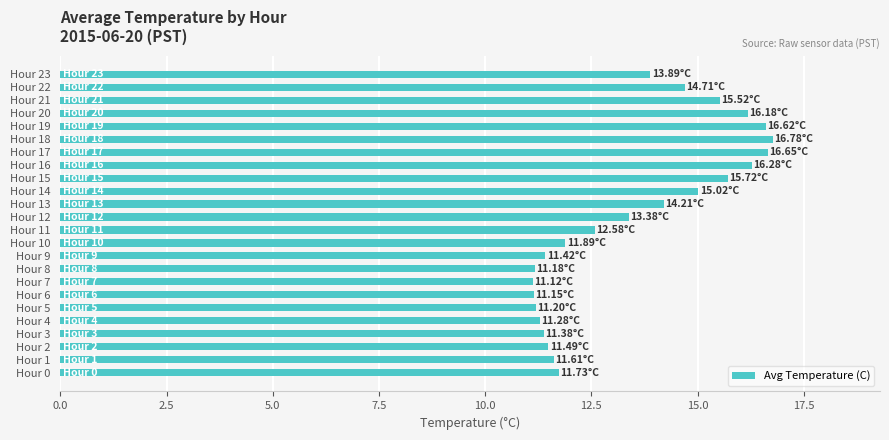

What is the difference between the maximum and minimum values?

5.7